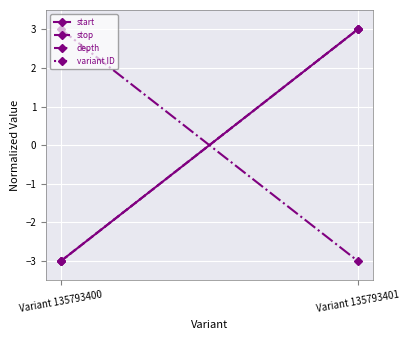

What is the difference between the start values at Variant 135793400 and Variant 135793401?

6